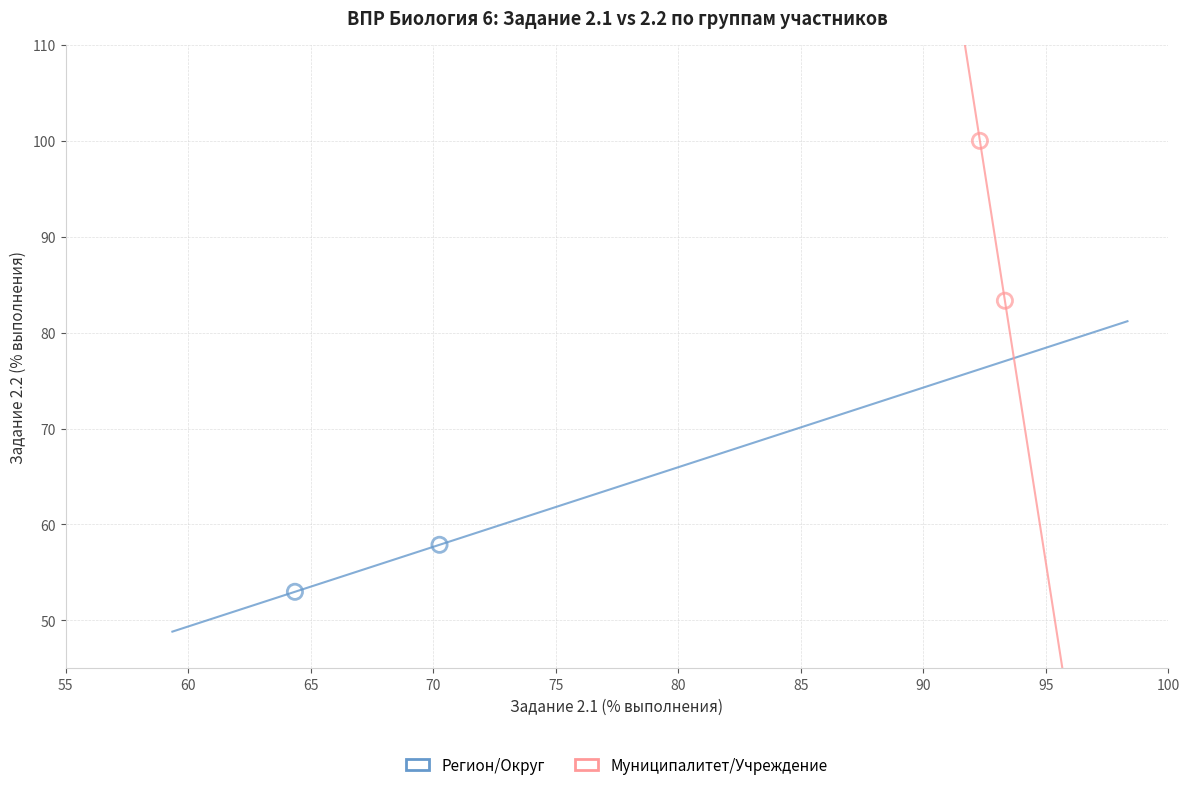

Which series contains the lowest Y value?

Регион/Округ